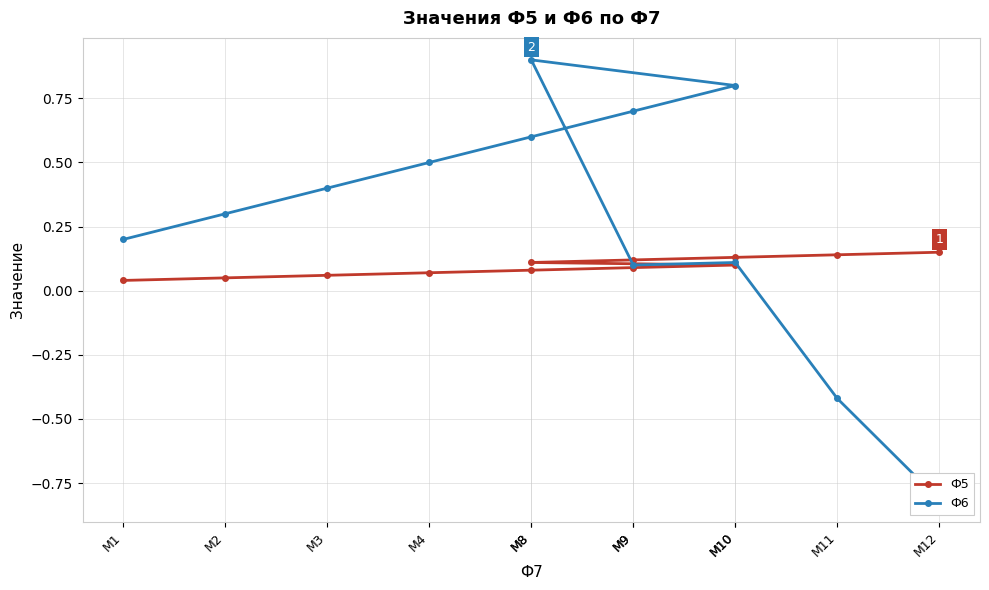

At which category does Ф6 reach its first local peak?

М8